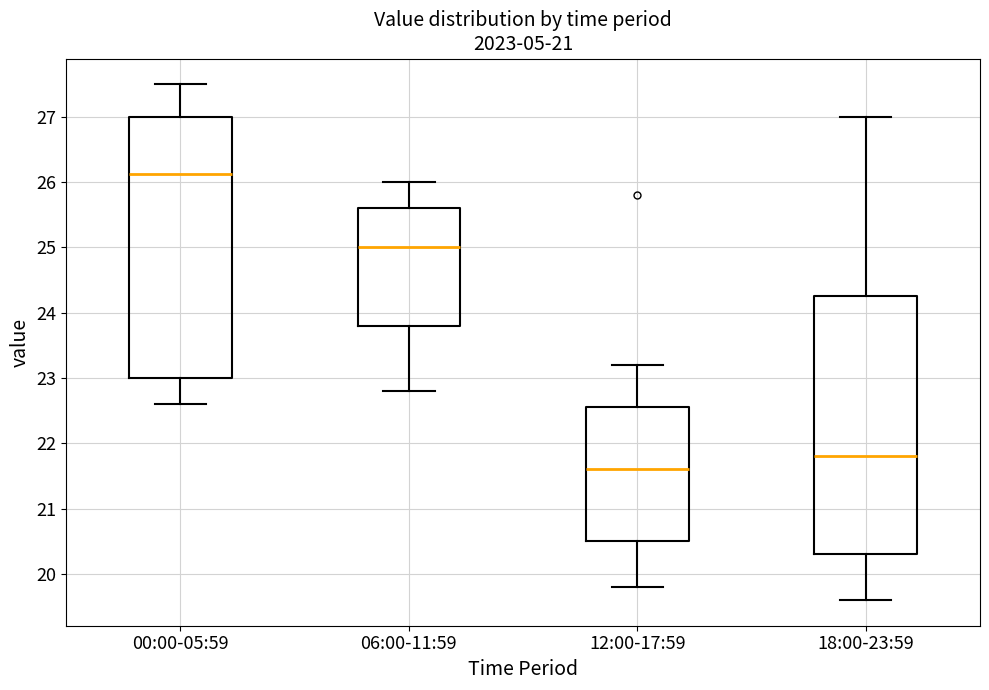

Reading left to right, transcribe this box plot: for each box, give where its median line is, the range the box spans, and where its two whiskers end, as read against the y-axis. The values are not printed on the chart, so give them approximately, as read against the axis.

00:00-05:59: median 26.1, box 23.0 to 27.0, whiskers 22.6 to 27.5
06:00-11:59: median 25.0, box 23.8 to 25.6, whiskers 22.8 to 26.0
12:00-17:59: median 21.6, box 20.5 to 22.6, whiskers 19.8 to 23.2
18:00-23:59: median 21.8, box 20.3 to 24.3, whiskers 19.6 to 27.0